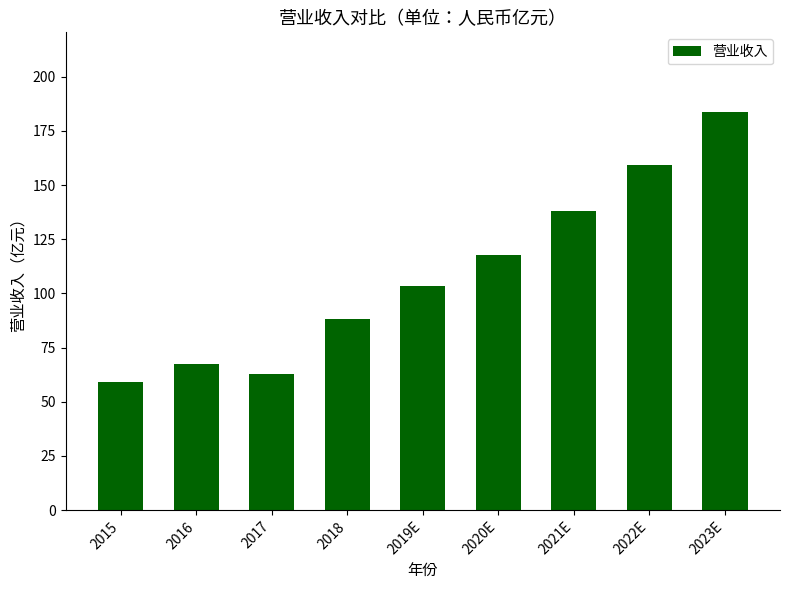

What is the minimum value shown in the chart?

59.2